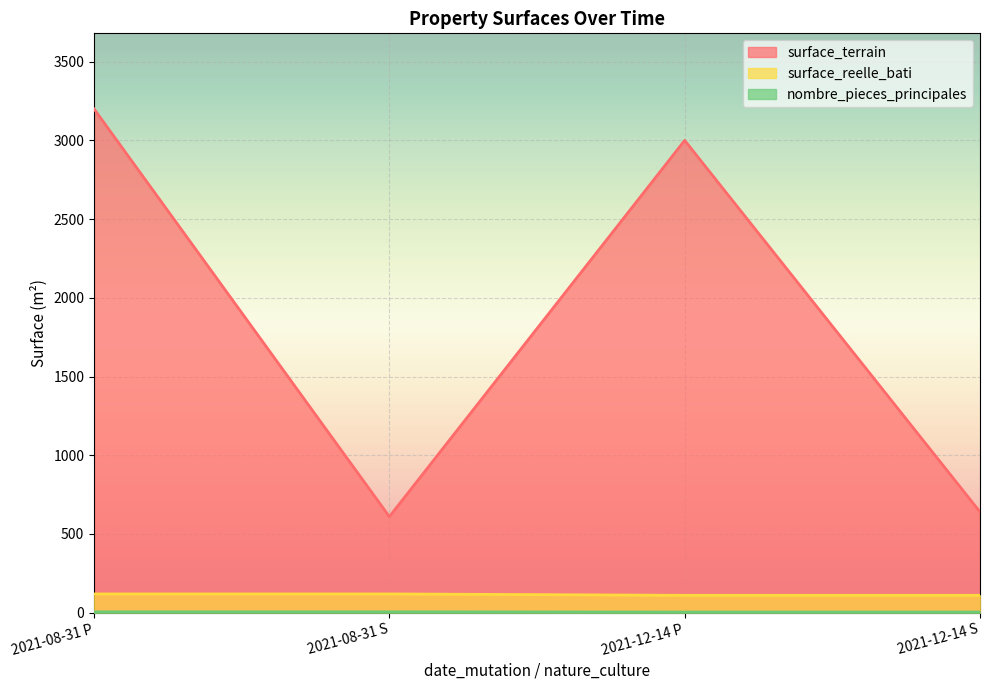

True or false: surface_terrain has a value of 1055 at 2021-12-14 P.

False